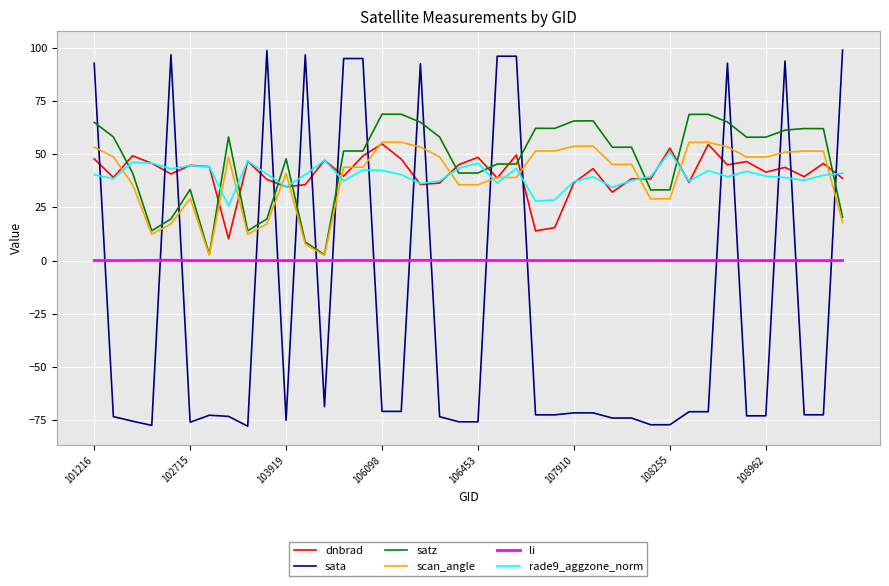

True or false: dnbrad and li cross at least once.

False